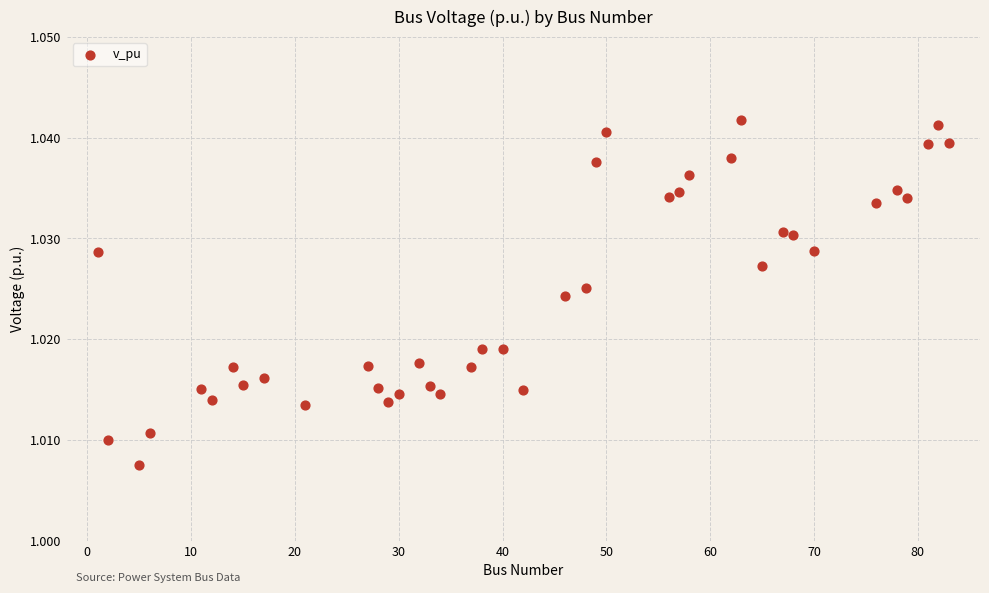

What is the range of X values (max minus min)?

82.0